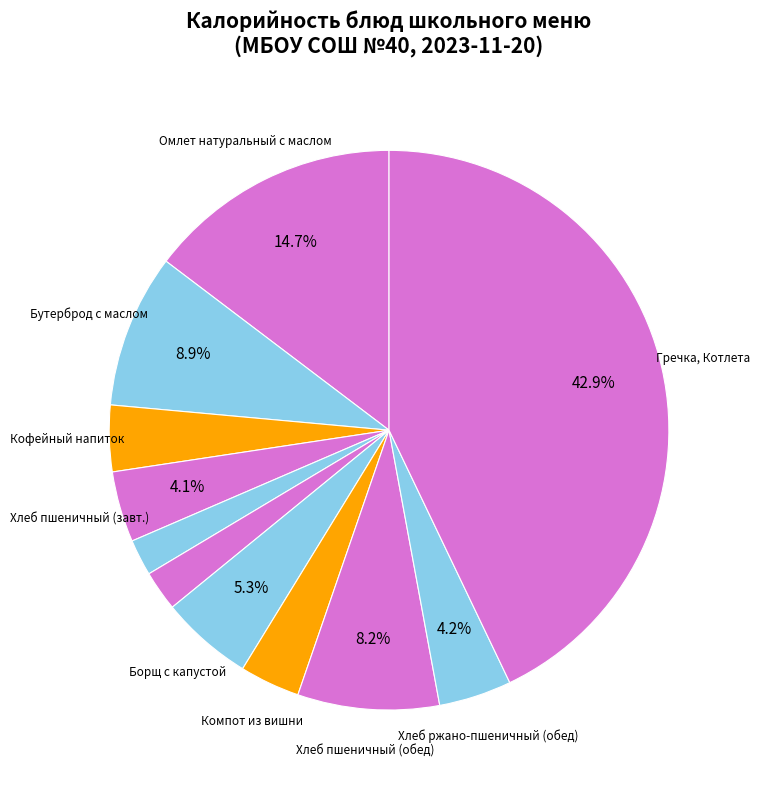

How many slices are in this pie chart?

11